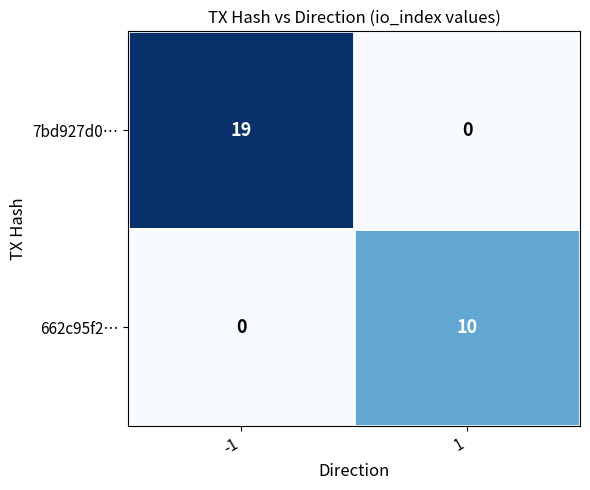

What is the total value across all series at -1?

19